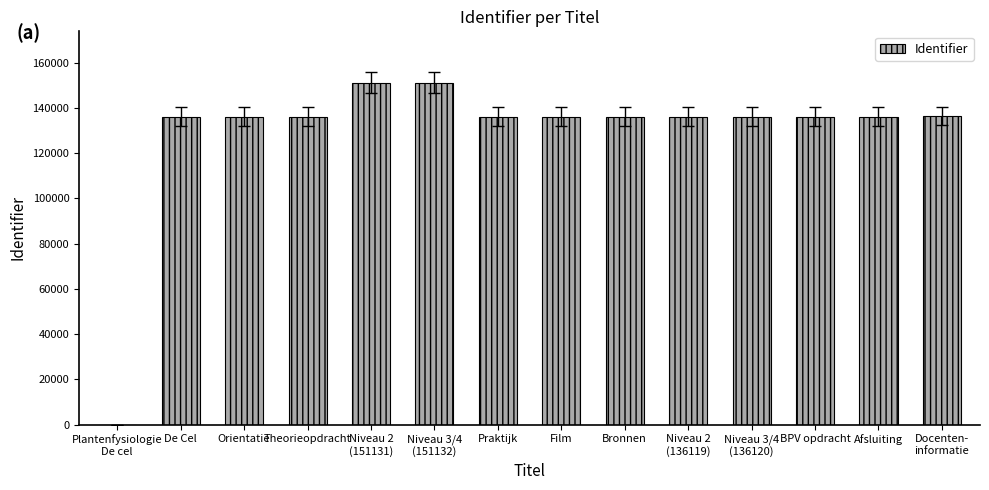

What is the maximum value shown in the chart?

151132